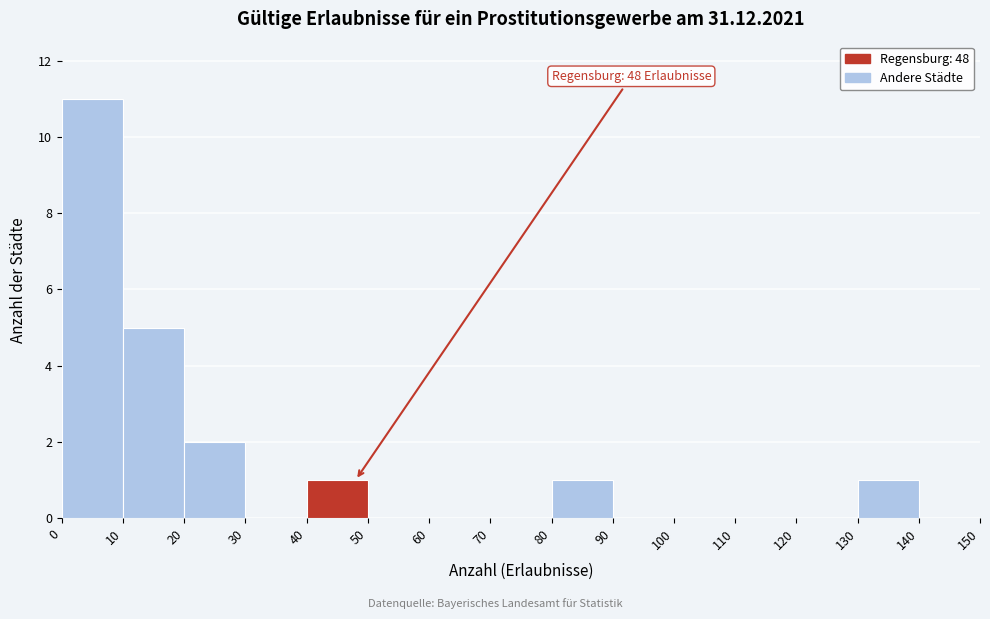

Over which range of the x-axis is the bar tallest?

0 to 10